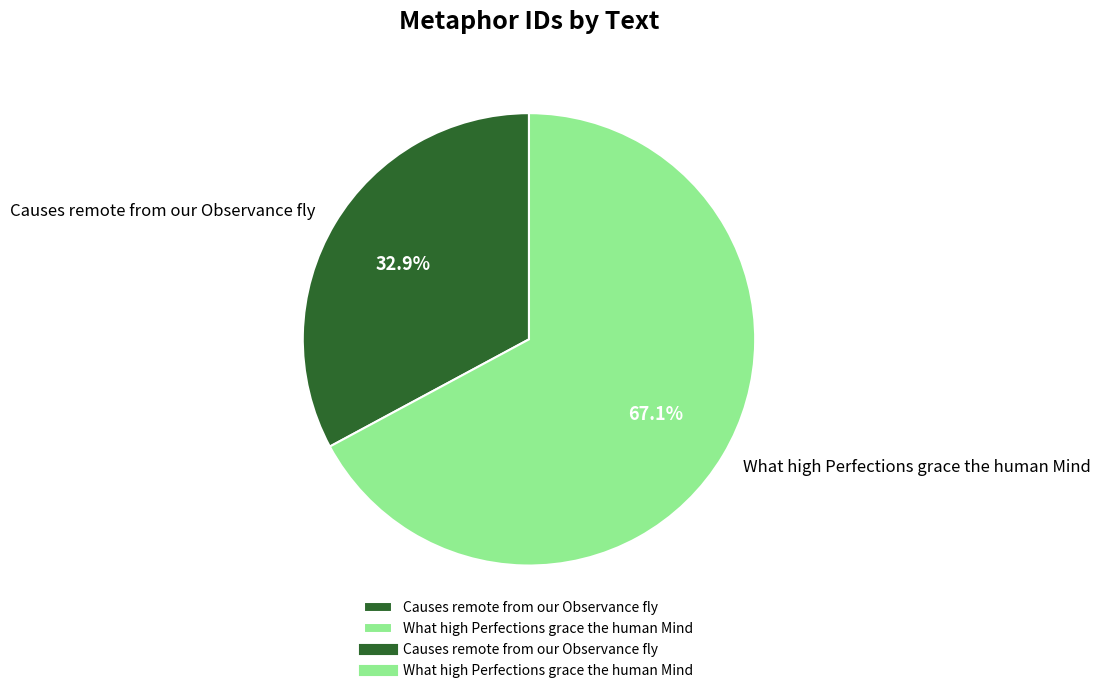

To the nearest percent, what is the difference between the largest and smallest slice percentages?

34%